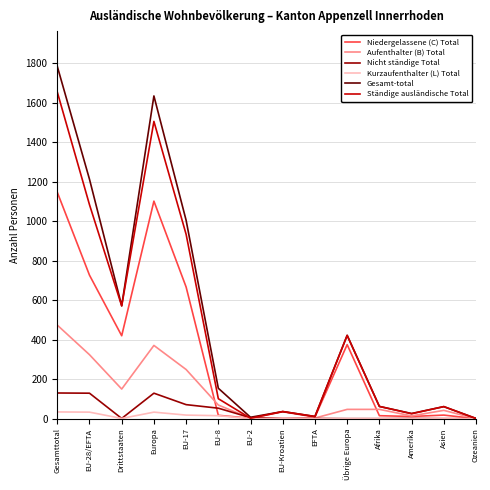

How many lines are shown in the chart?

6